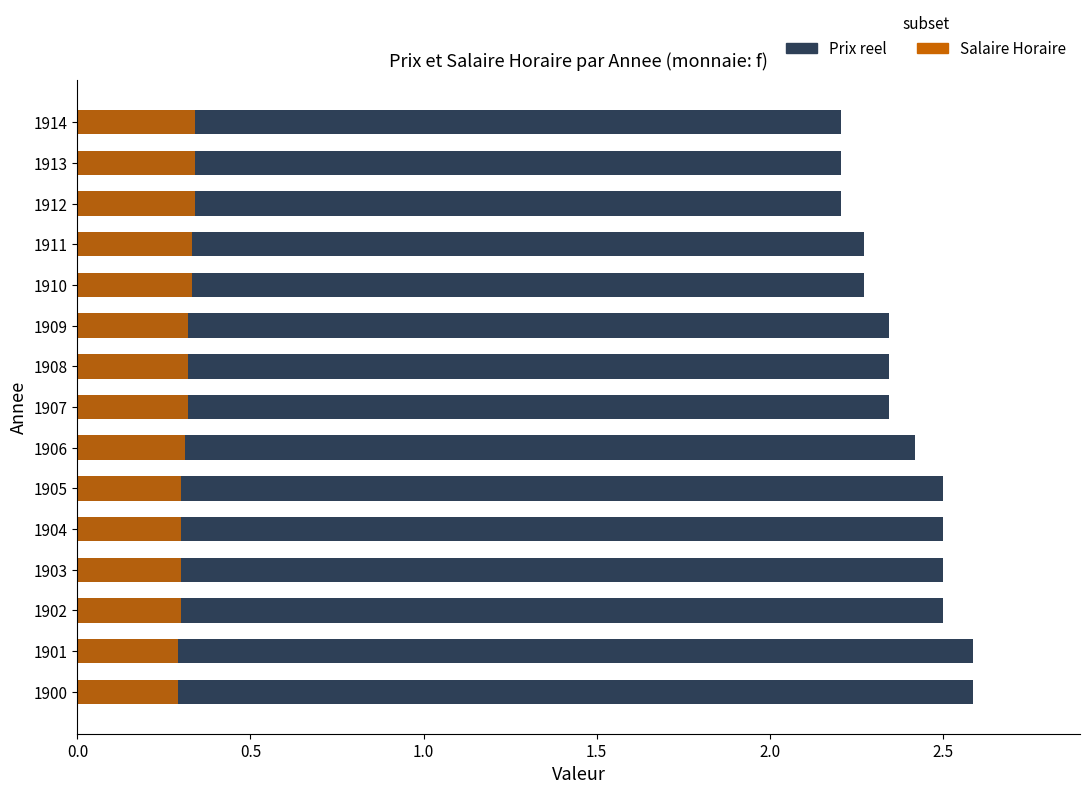

Which series has the largest total across all categories?

Prix reel